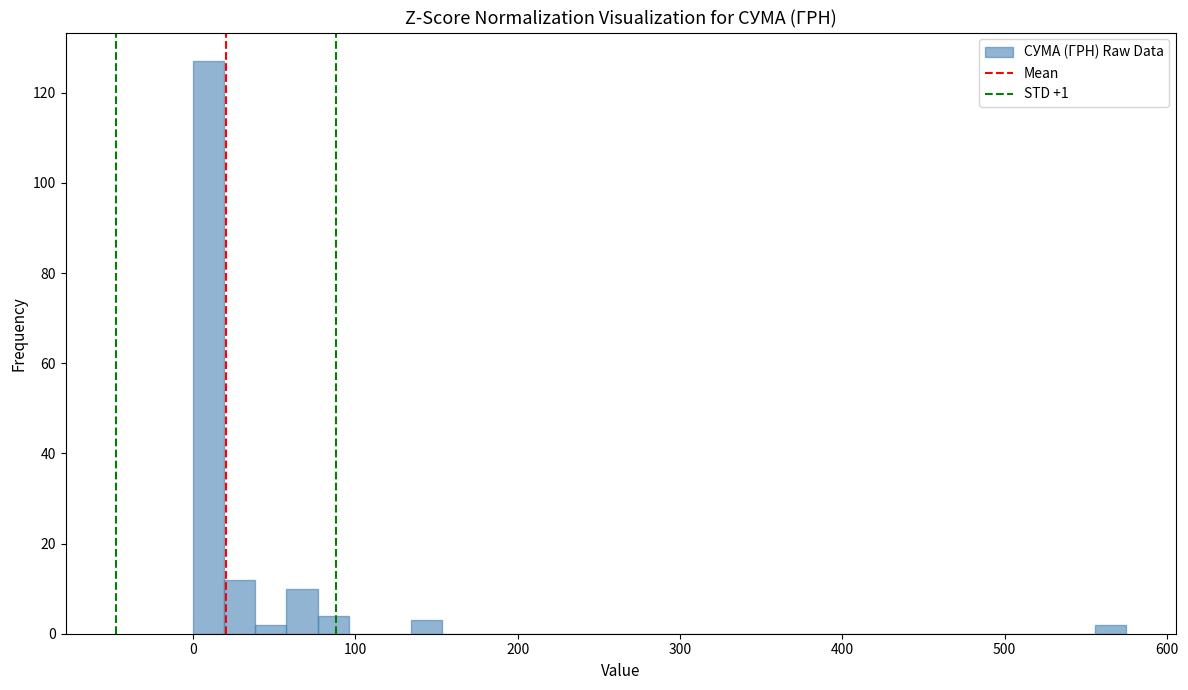

Read against the x-axis, roughly where is the centre of the tallest bar?

10